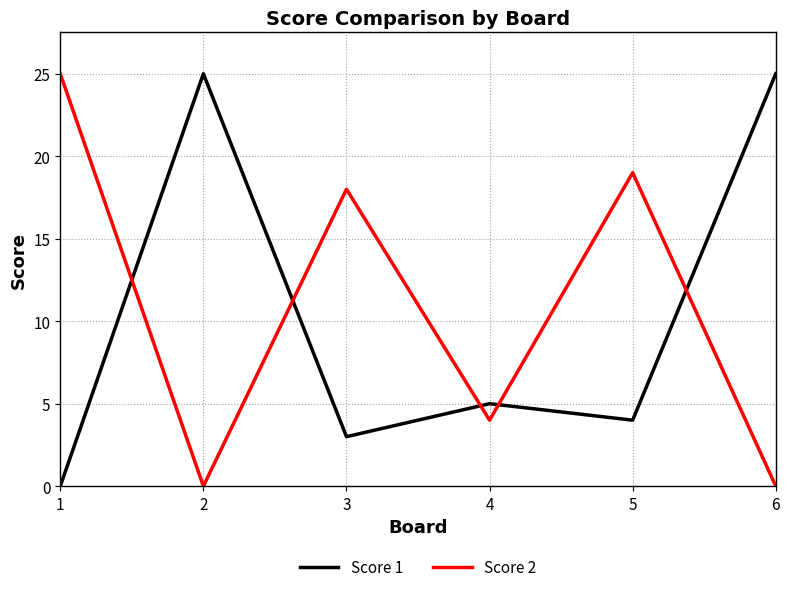

Read the Score 1 value at 6, to the nearest 5.

25